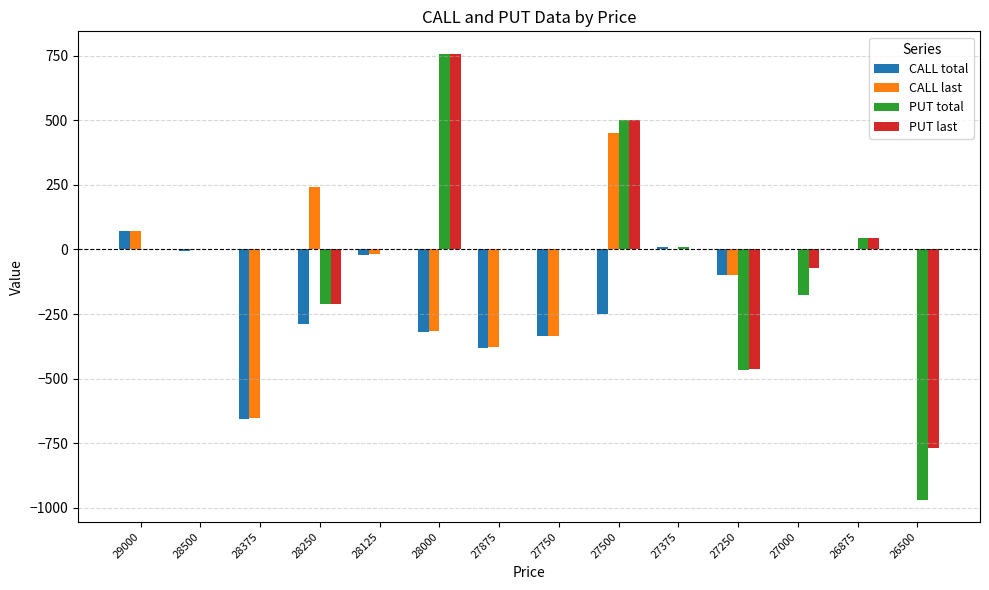

Which series changed the most between 28000 and 27375?

PUT last